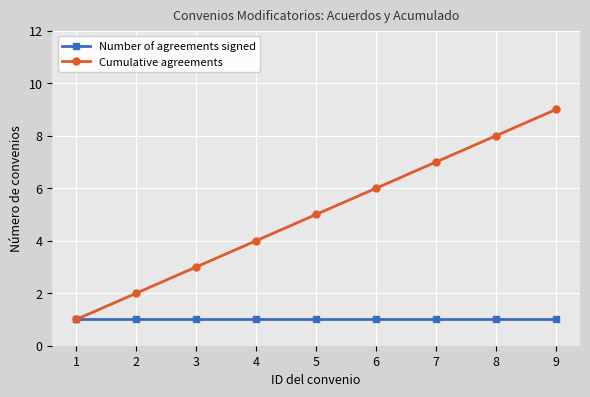

Rank the series at 8 from highest to lowest value.

Cumulative agreements, Number of agreements signed